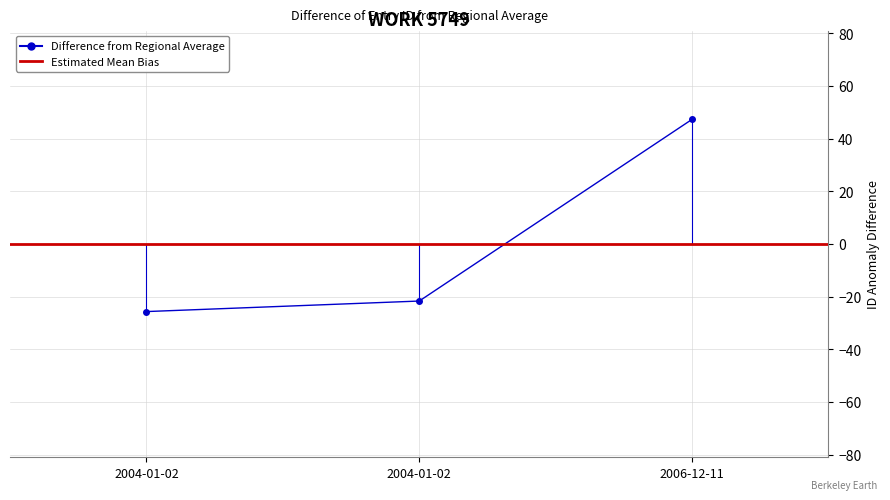

Rank the categories by value from highest to lowest.

2006-12-11, 2004-01-02, 2004-01-02